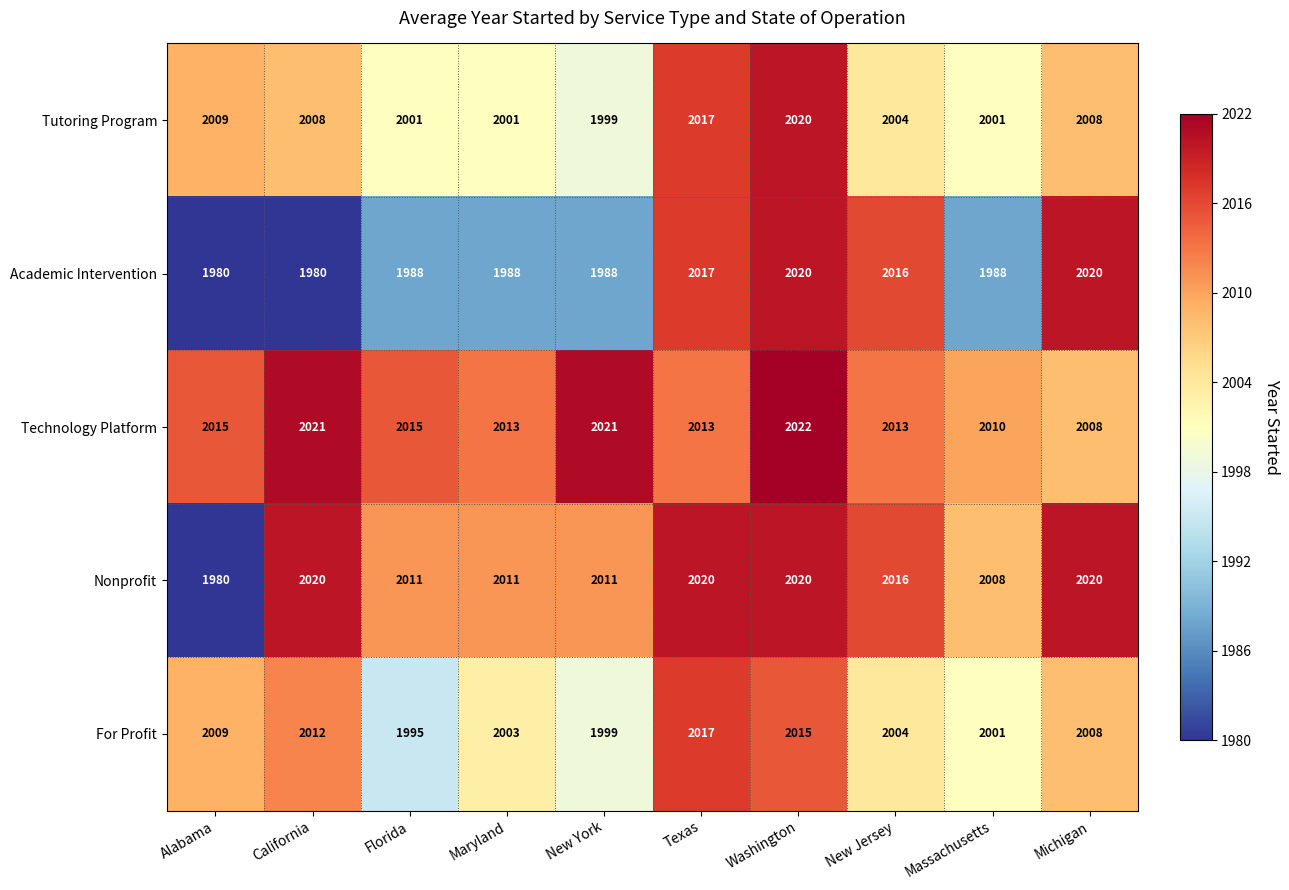

Between Maryland and Washington, which series saw the biggest shift?

Academic Intervention